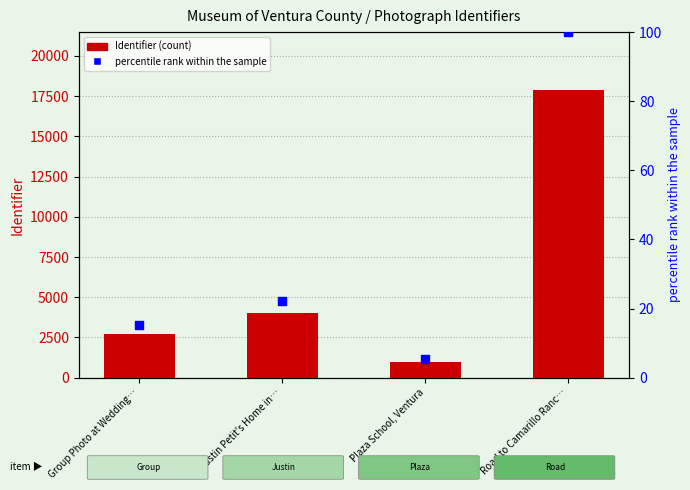

What is the total value across all series at Plaza School, Ventura?

994.5